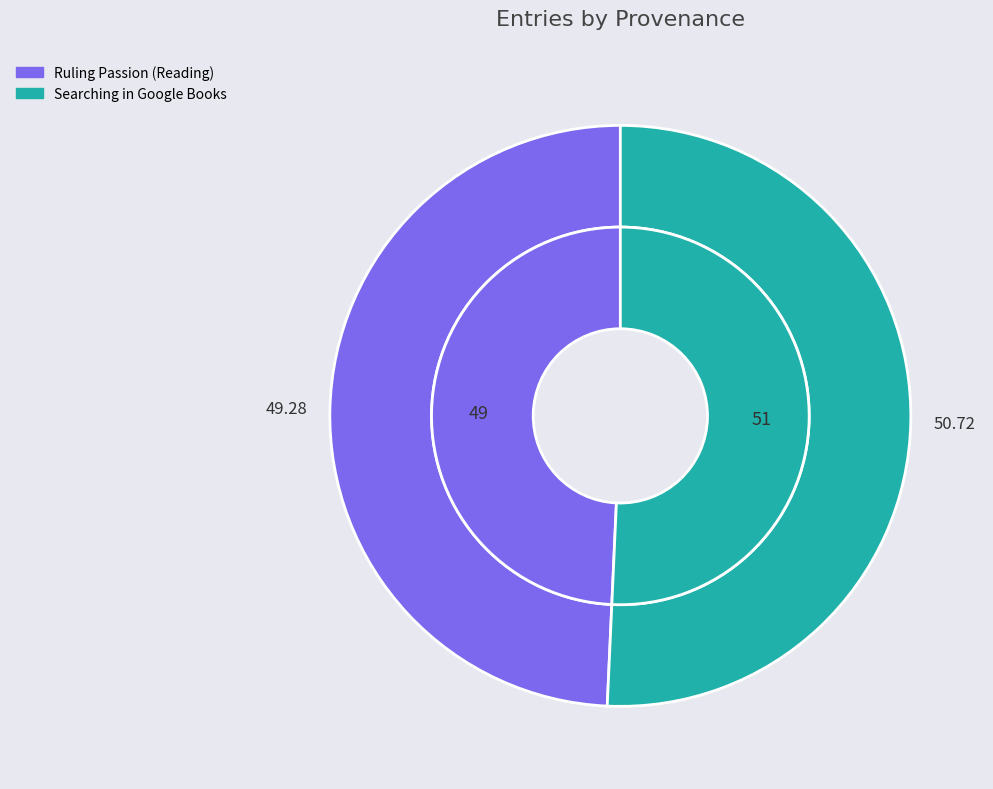

What portion of the pie excludes Searching in Google Books?

49.3%